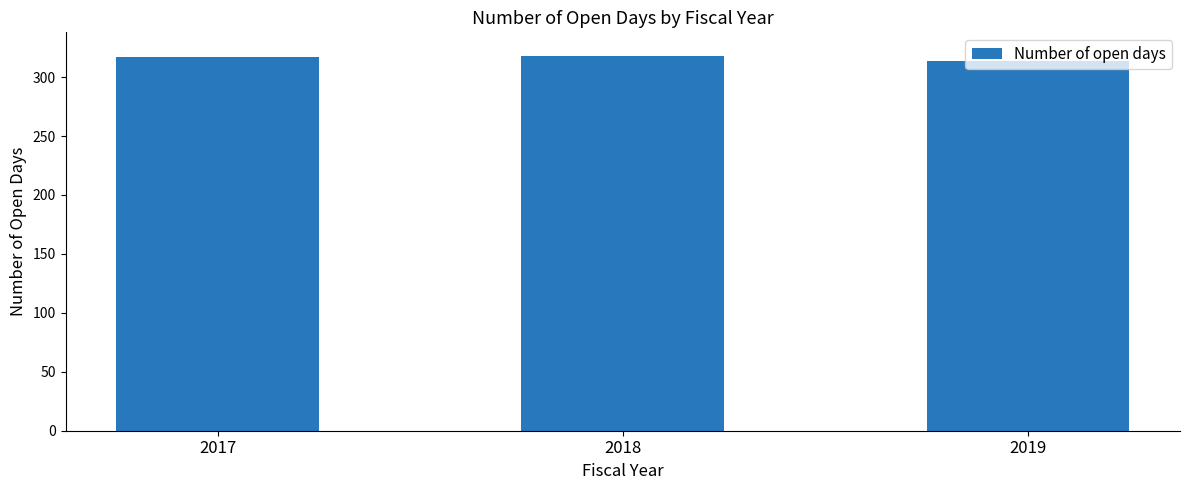

How many values are between 314 and 318?

3